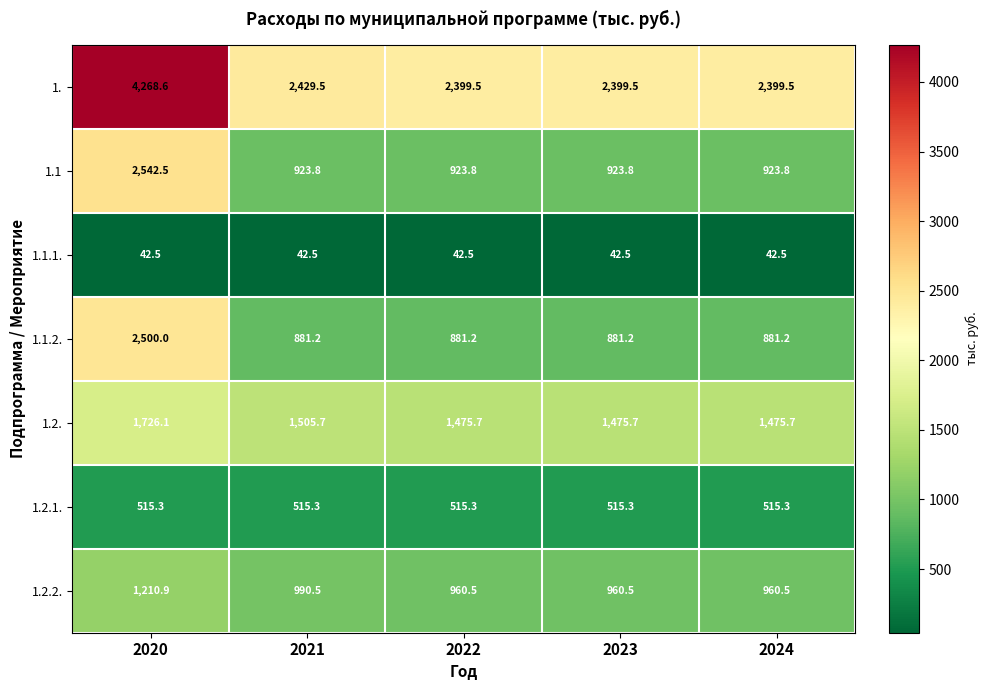

The 1.1 series shows 1288.9 at 2021. True or false?

False